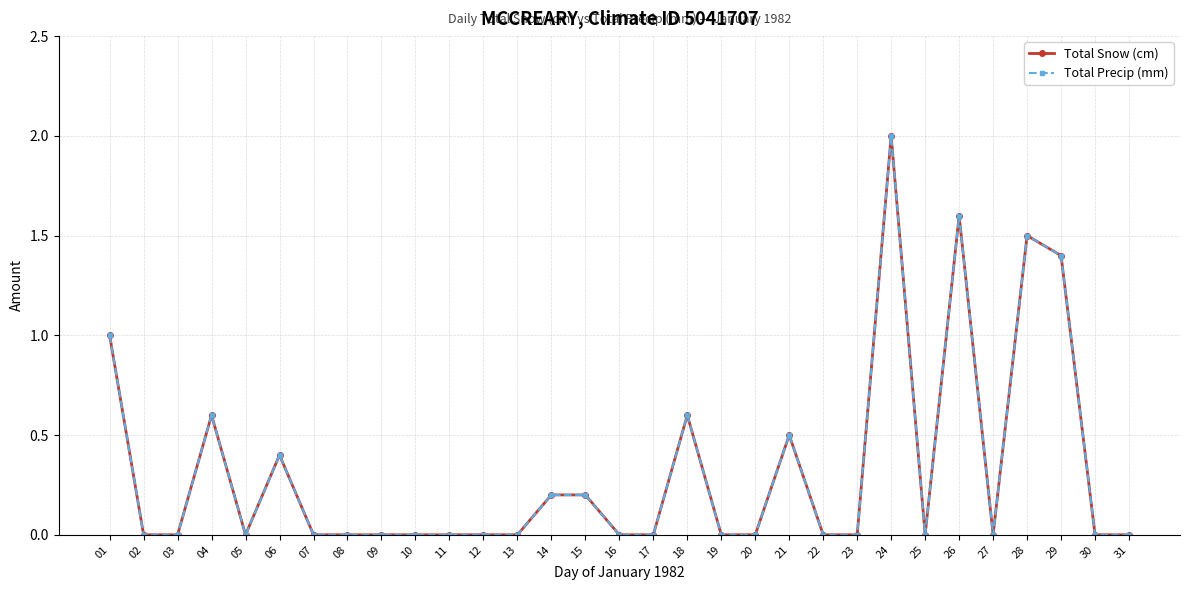

List the series in order of their peak value, lowest first.

Total Snow (cm), Total Precip (mm)